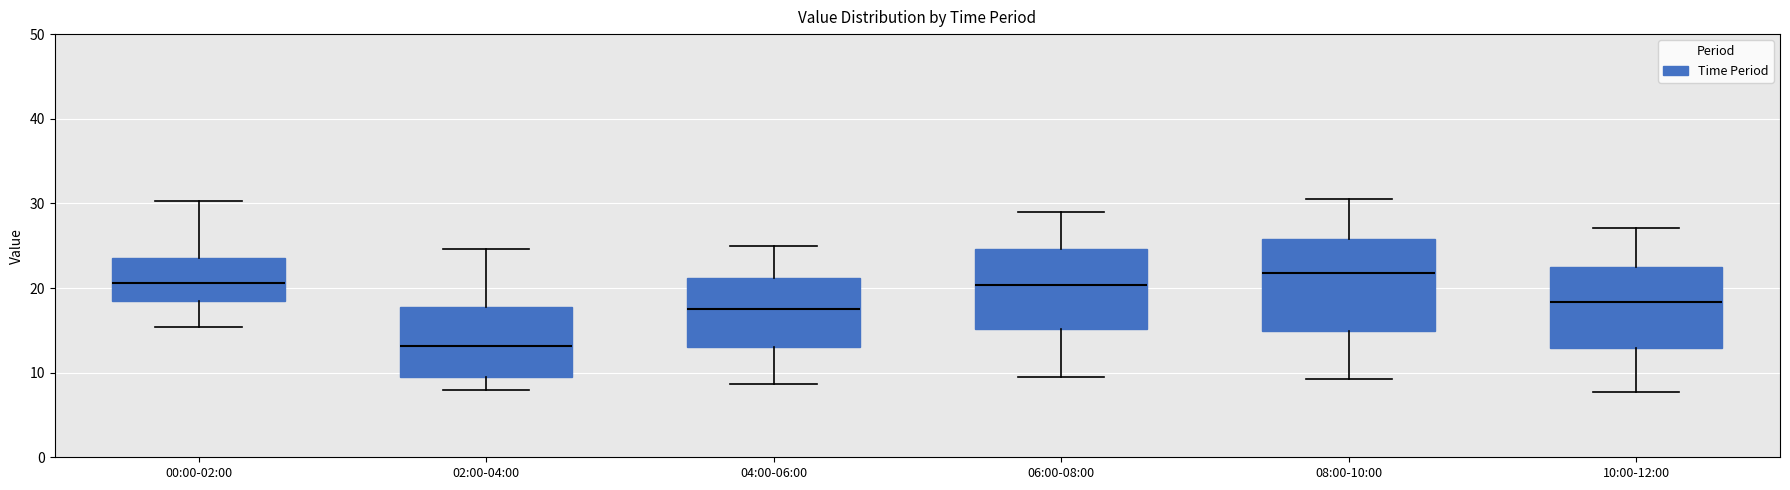

Reading left to right, read every box against the y-axis: the position of its median line, the range the box covers, and the ends of its whiskers. The values are not printed on the chart, so give them approximately, as read against the axis.

00:00-02:00: median 21, box 18 to 24, whiskers 15 to 30
02:00-04:00: median 13, box 10 to 18, whiskers 8 to 25
04:00-06:00: median 18, box 13 to 21, whiskers 9 to 25
06:00-08:00: median 20, box 15 to 25, whiskers 10 to 29
08:00-10:00: median 22, box 15 to 26, whiskers 9 to 31
10:00-12:00: median 18, box 13 to 22, whiskers 8 to 27